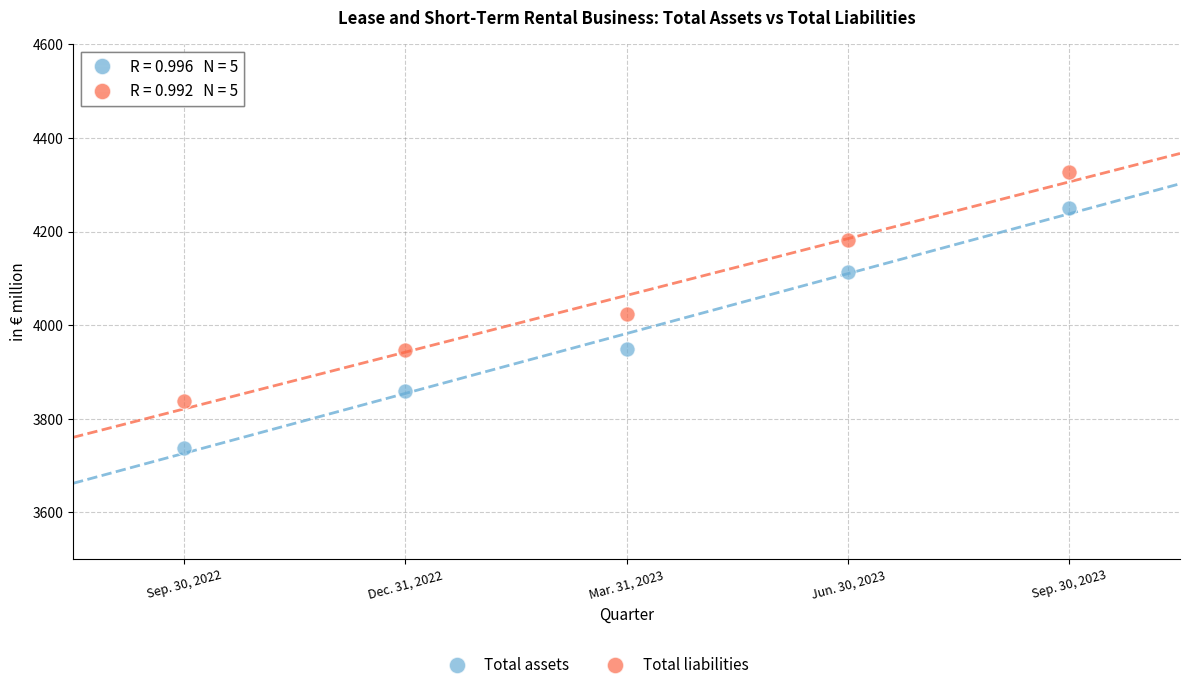

Which series has the largest Y range (max minus min)?

Total assets